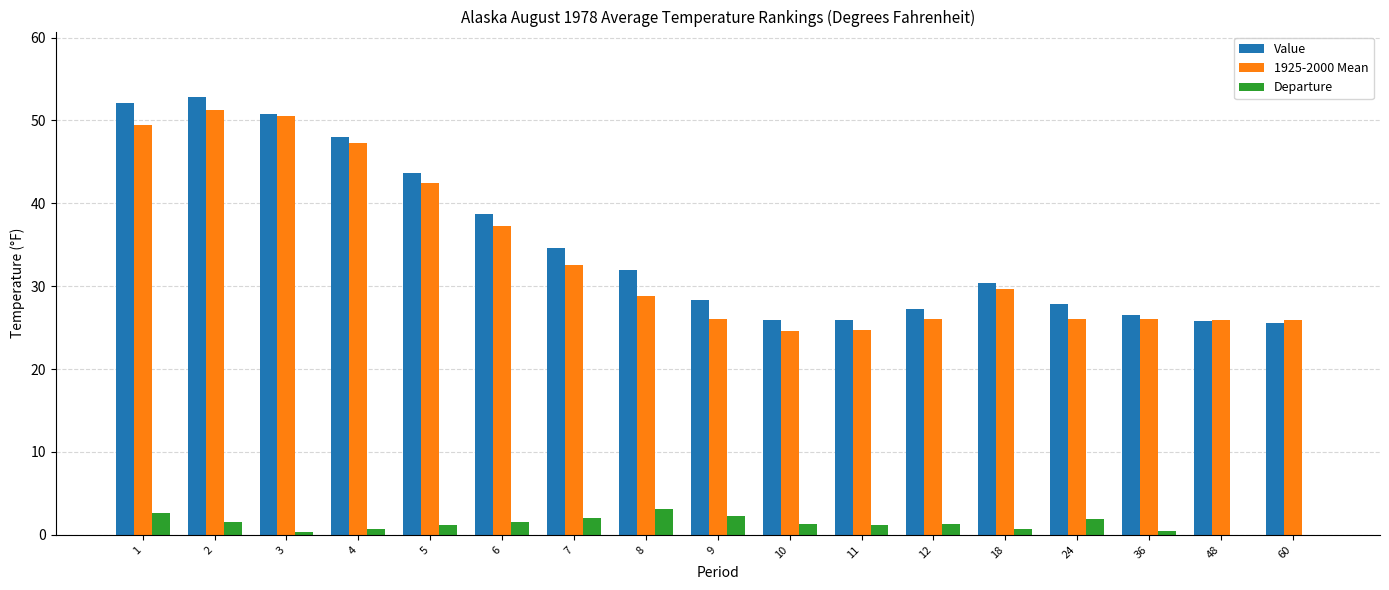

Is it true that Value equals 34.6 at 7?

True